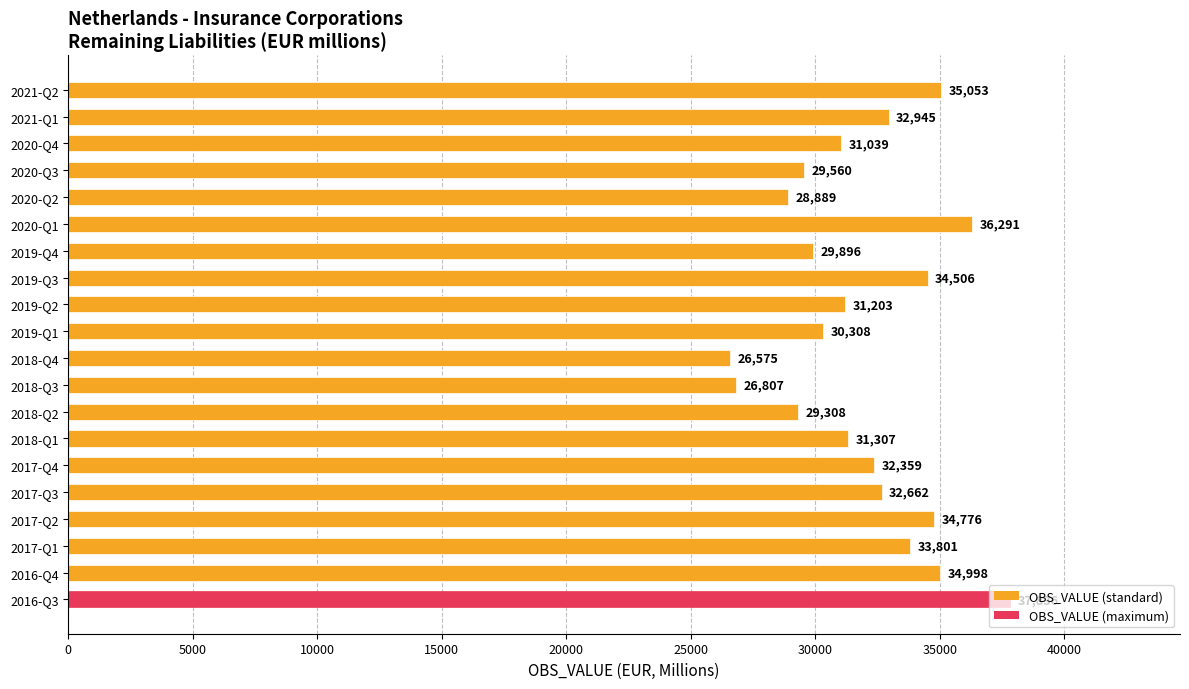

How many data points are less than 32359?

10